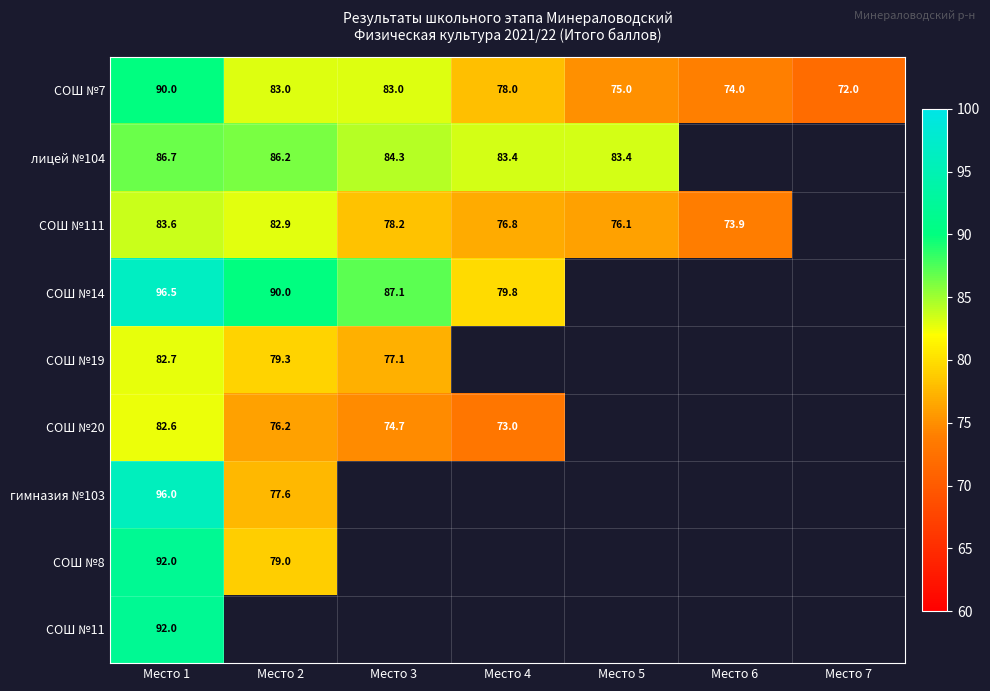

At which label does СОШ №7 first exceed 78?

Место 1